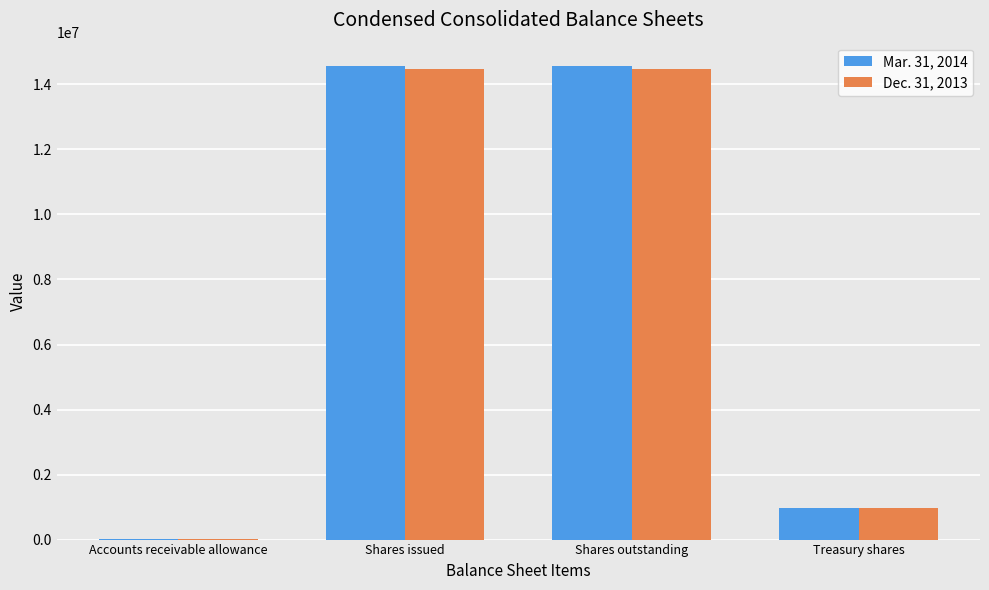

The Dec. 31, 2013 series shows 14477312 at Shares outstanding. True or false?

True